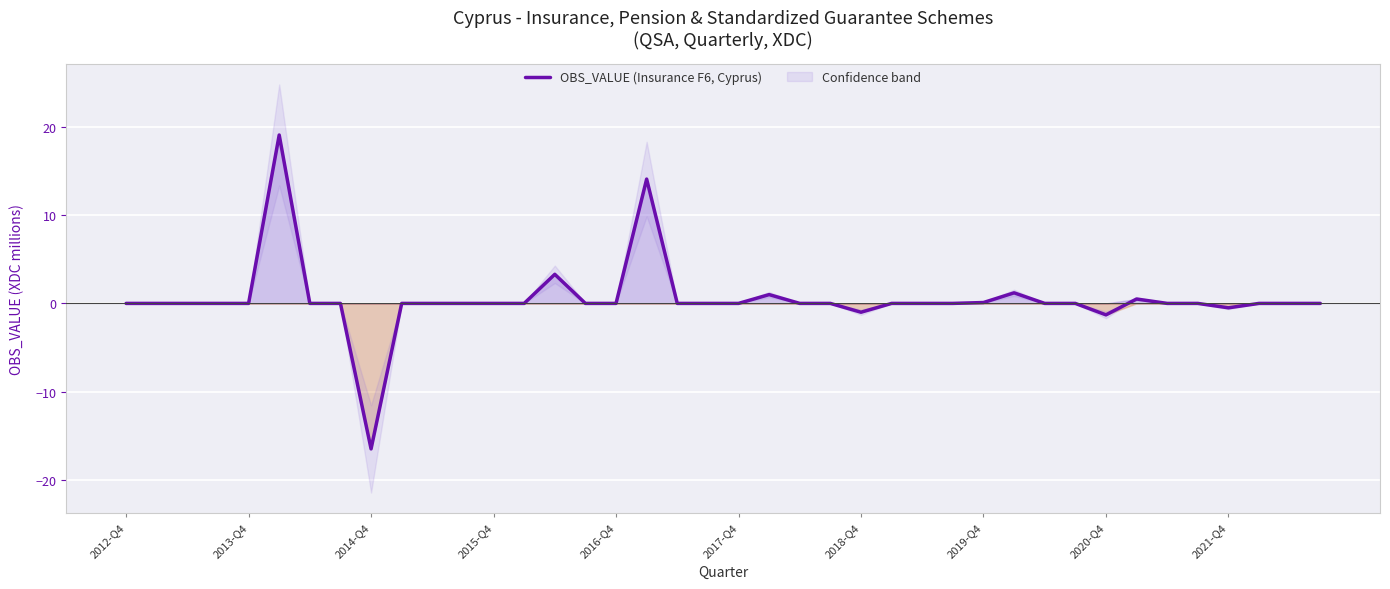

What is the greatest value displayed?

19.1